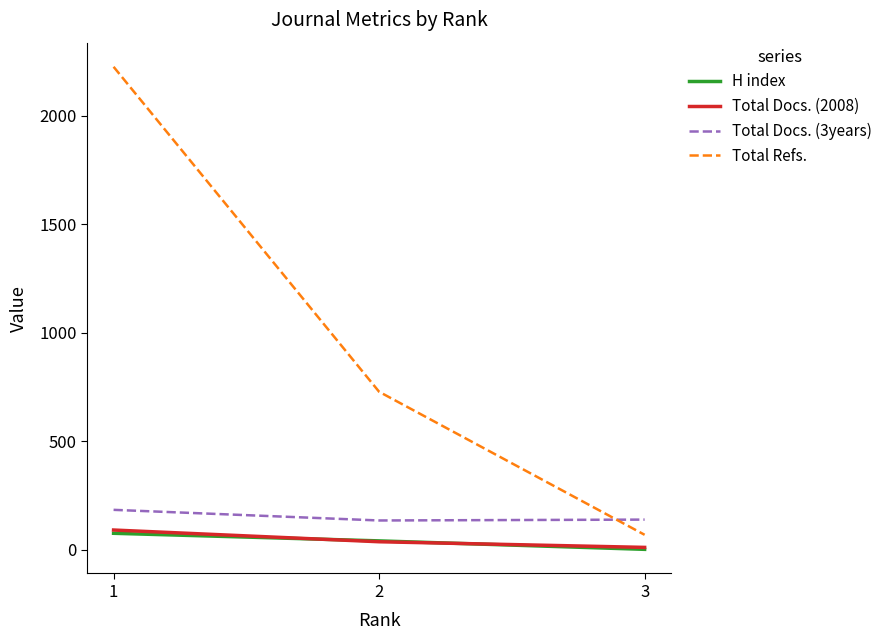

At which label does Total Refs. first exceed 729?

1